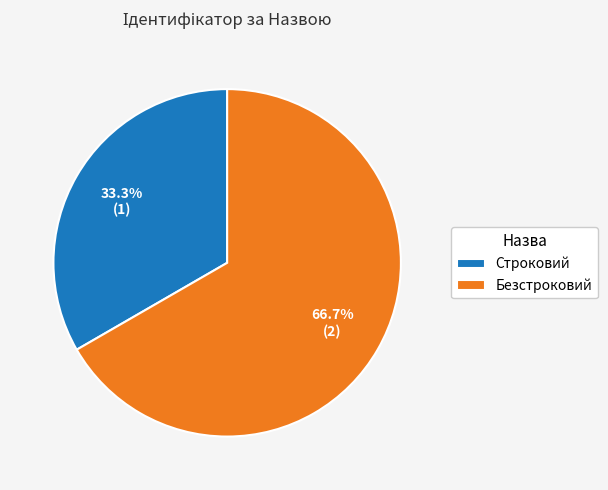

Approximately how many times larger is the value at Строковий compared to Безстроковий?

0.5